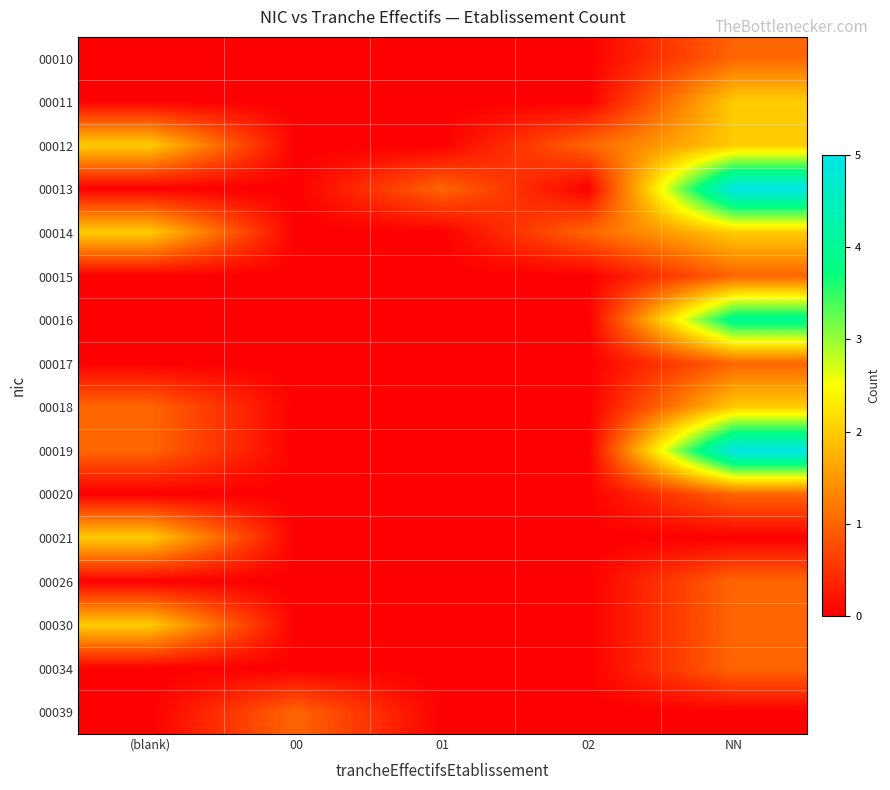

Reading right to left, list all the values displayed in this chart.

00010: NN=1	02=0	01=0	00=0	(blank)=0
00011: NN=2	02=0	01=0	00=0	(blank)=0
00012: NN=2	02=1	01=0	00=0	(blank)=2
00013: NN=5	02=0	01=1	00=0	(blank)=0
00014: NN=2	02=1	01=0	00=0	(blank)=2
00015: NN=1	02=0	01=0	00=0	(blank)=0
00016: NN=4	02=0	01=0	00=0	(blank)=0
00017: NN=1	02=0	01=0	00=0	(blank)=0
00018: NN=2	02=0	01=0	00=0	(blank)=1
00019: NN=5	02=0	01=0	00=0	(blank)=1
00020: NN=1	02=0	01=0	00=0	(blank)=0
00021: NN=0	02=0	01=0	00=0	(blank)=2
00026: NN=1	02=0	01=0	00=0	(blank)=0
00030: NN=1	02=0	01=0	00=0	(blank)=2
00034: NN=1	02=0	01=0	00=0	(blank)=0
00039: NN=0	02=0	01=0	00=1	(blank)=0